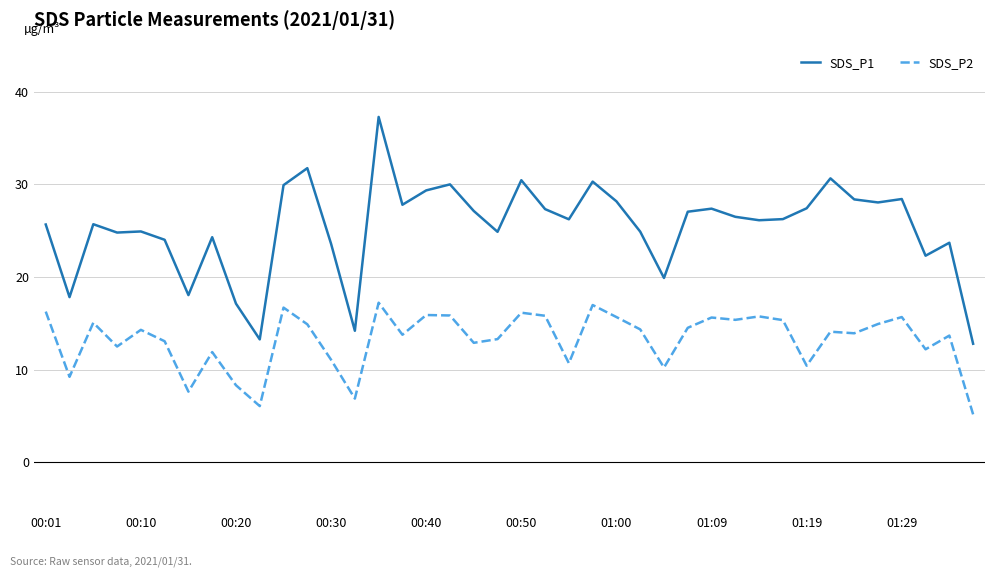

True or false: SDS_P1 and SDS_P2 cross at least once.

False